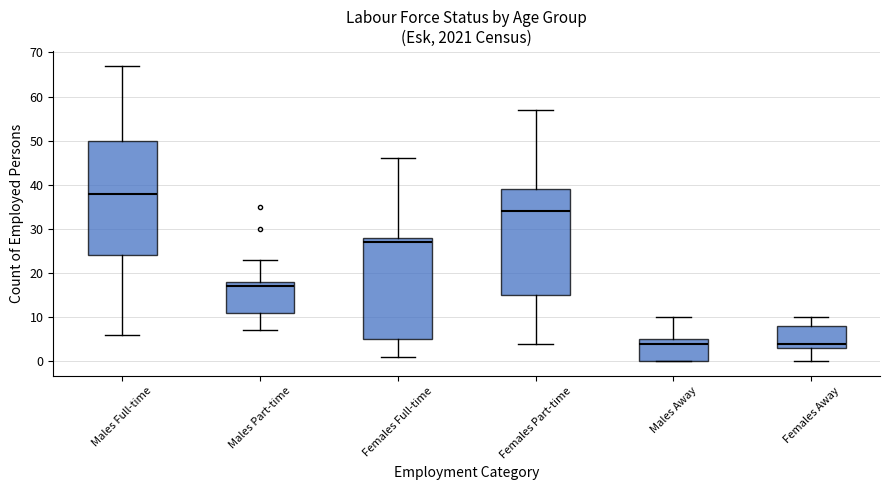

Reading left to right, read every box against the y-axis: the position of its median line, the range the box covers, and the ends of its whiskers. The values are not printed on the chart, so give them approximately, as read against the axis.

Males Full-time: median 38, box 24 to 50, whiskers 6 to 67
Males Part-time: median 17, box 11 to 18, whiskers 7 to 23
Females Full-time: median 27, box 5 to 28, whiskers 1 to 46
Females Part-time: median 34, box 15 to 39, whiskers 4 to 57
Males Away: median 4, box 0 to 5, whiskers 0 to 10
Females Away: median 4, box 3 to 8, whiskers 0 to 10